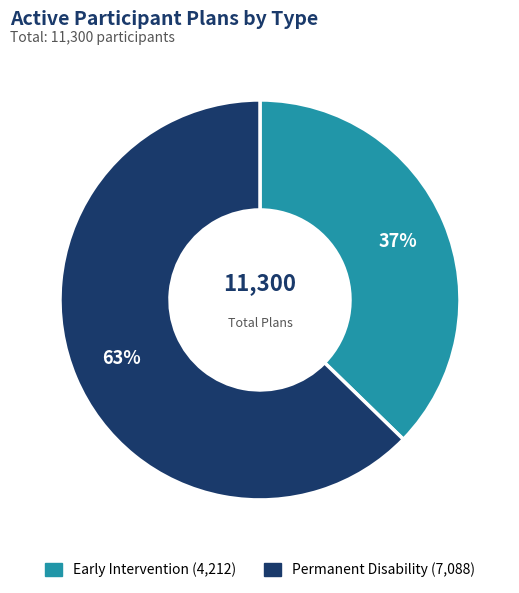

Which category has the biggest portion of the pie?

Permanent Disability